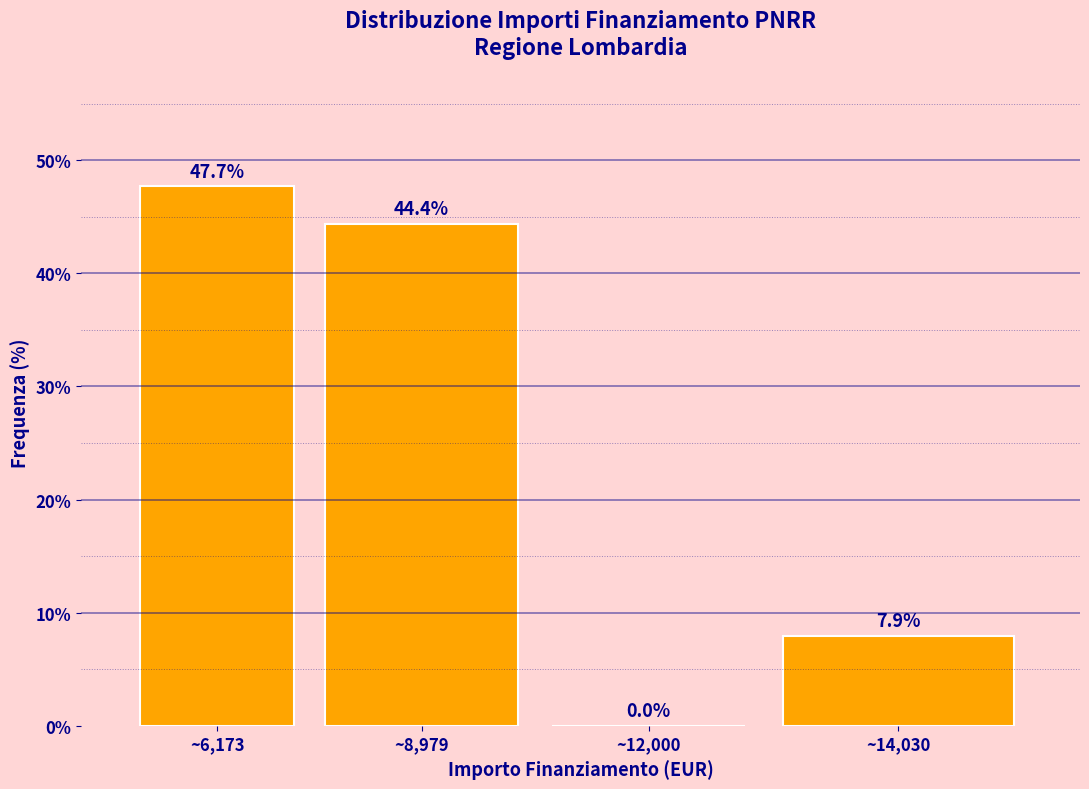

Reading left to right, transcribe all the data shown in this chart.

~6,173=47.7	~8,979=44.4	~12,000=0.0	~14,030=7.9